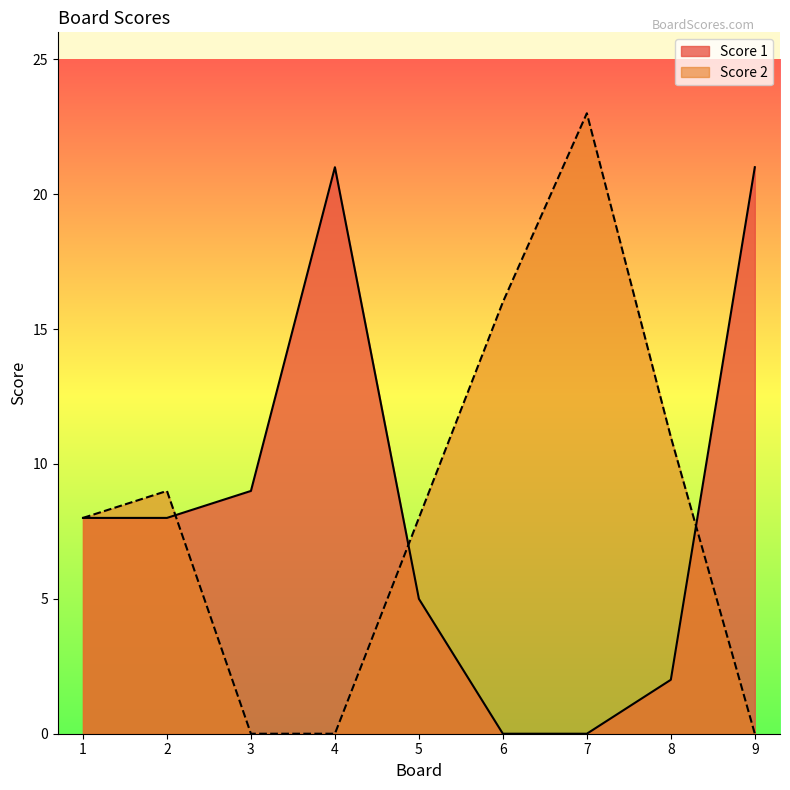

Which series changed the most between 7 and 8?

Score 2